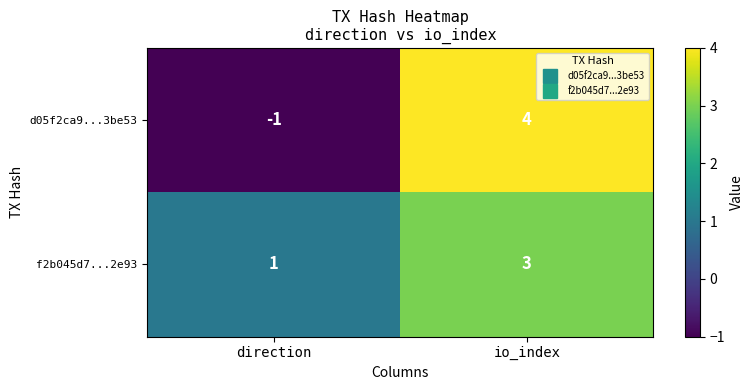

Reading left to right, transcribe all the data shown in this chart.

d05f2ca9...3be53: -1	4
f2b045d7...2e93: 1	3